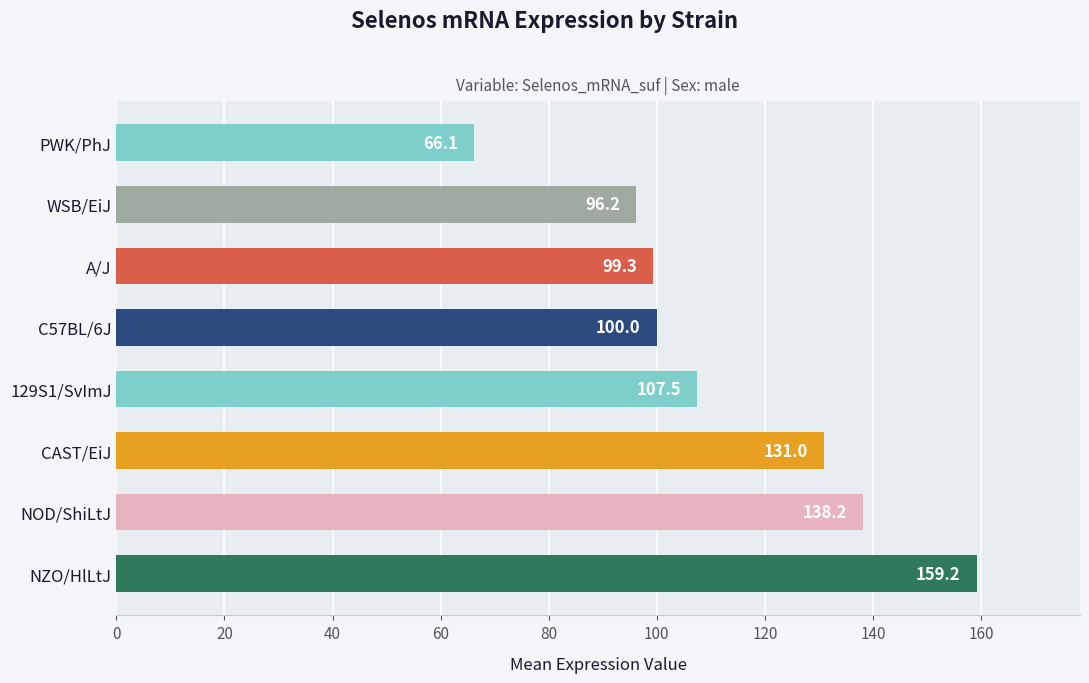

What is the ratio of the value at WSB/EiJ to the value at 129S1/SvImJ?

0.9